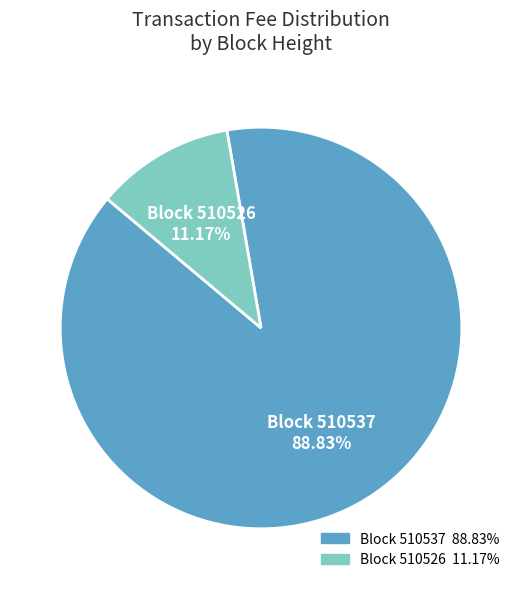

Is there a majority slice in this chart?

Yes